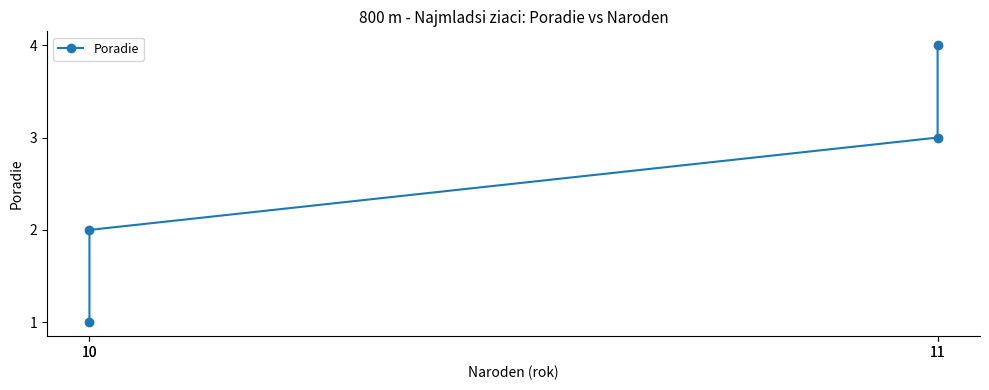

List the labels in order of value, largest first.

11, 11, 10, 10